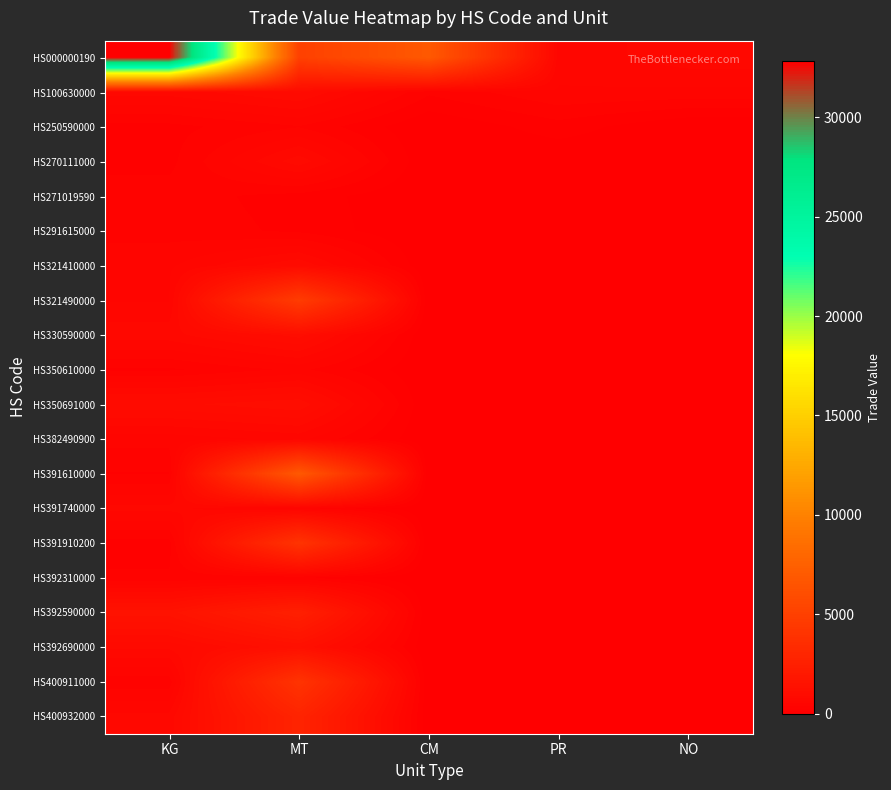

Reading right to left, transcribe all the data shown in this chart.

HS000000190: NO=720	PR=553	CM=6890	MT=5025	KG=32839
HS100630000: NO=480	PR=503	CM=284	MT=914	KG=698
HS250590000: NO=0	PR=201	CM=0	MT=376	KG=211
HS270111000: NO=0	PR=0	CM=0	MT=851	KG=217
HS271019590: NO=0	PR=0	CM=0	MT=203	KG=314
HS291615000: NO=0	PR=0	CM=0	MT=227	KG=330
HS321410000: NO=0	PR=0	CM=0	MT=891	KG=490
HS321490000: NO=0	PR=0	CM=0	MT=4681	KG=504
HS330590000: NO=0	PR=0	CM=0	MT=1082	KG=721
HS350610000: NO=0	PR=0	CM=0	MT=422	KG=234
HS350691000: NO=0	PR=0	CM=0	MT=1129	KG=993
HS382490900: NO=0	PR=0	CM=0	MT=553	KG=436
HS391610000: NO=0	PR=0	CM=0	MT=6890	KG=250
HS391740000: NO=0	PR=0	CM=0	MT=447	KG=683
HS391910200: NO=0	PR=0	CM=0	MT=4017	KG=201
HS392310000: NO=0	PR=0	CM=0	MT=267	KG=275
HS392590000: NO=0	PR=0	CM=0	MT=2496	KG=1477
HS392690000: NO=0	PR=0	CM=0	MT=1284	KG=798
HS400911000: NO=0	PR=0	CM=0	MT=4018	KG=302
HS400932000: NO=0	PR=0	CM=0	MT=2809	KG=686